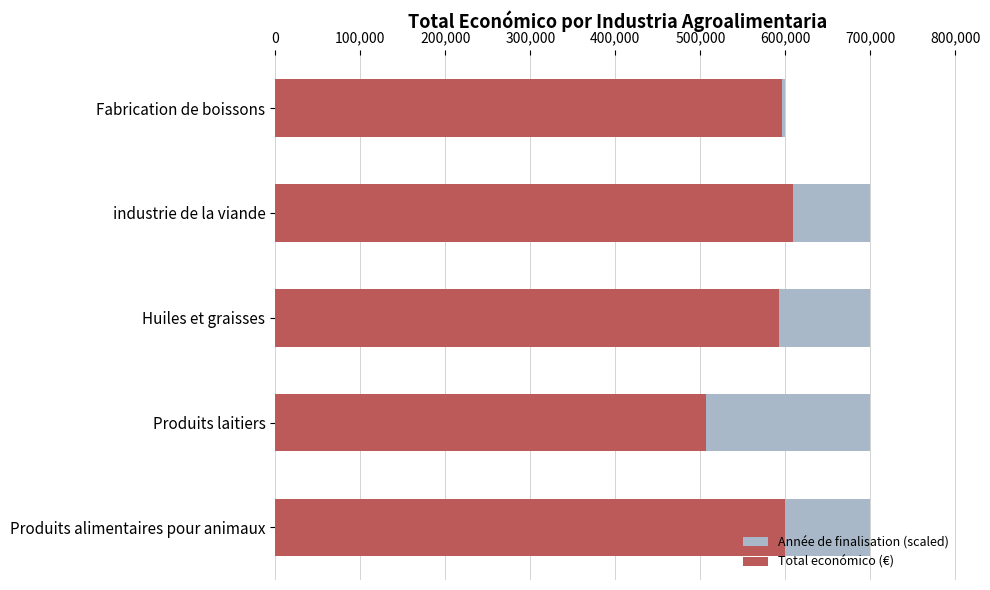

What is the maximum value shown in the chart?

700000